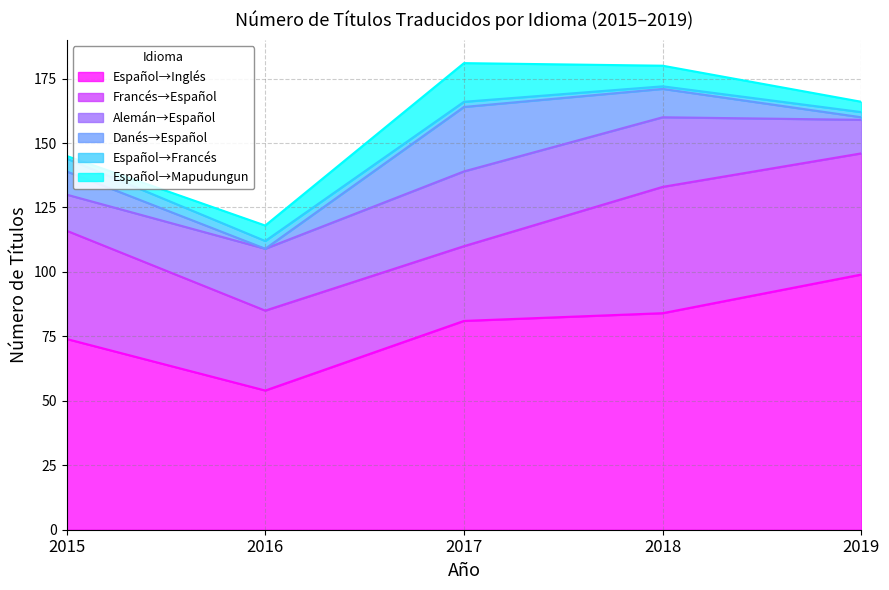

What is the difference between the second highest and second lowest values in the Danés→Español series?

10